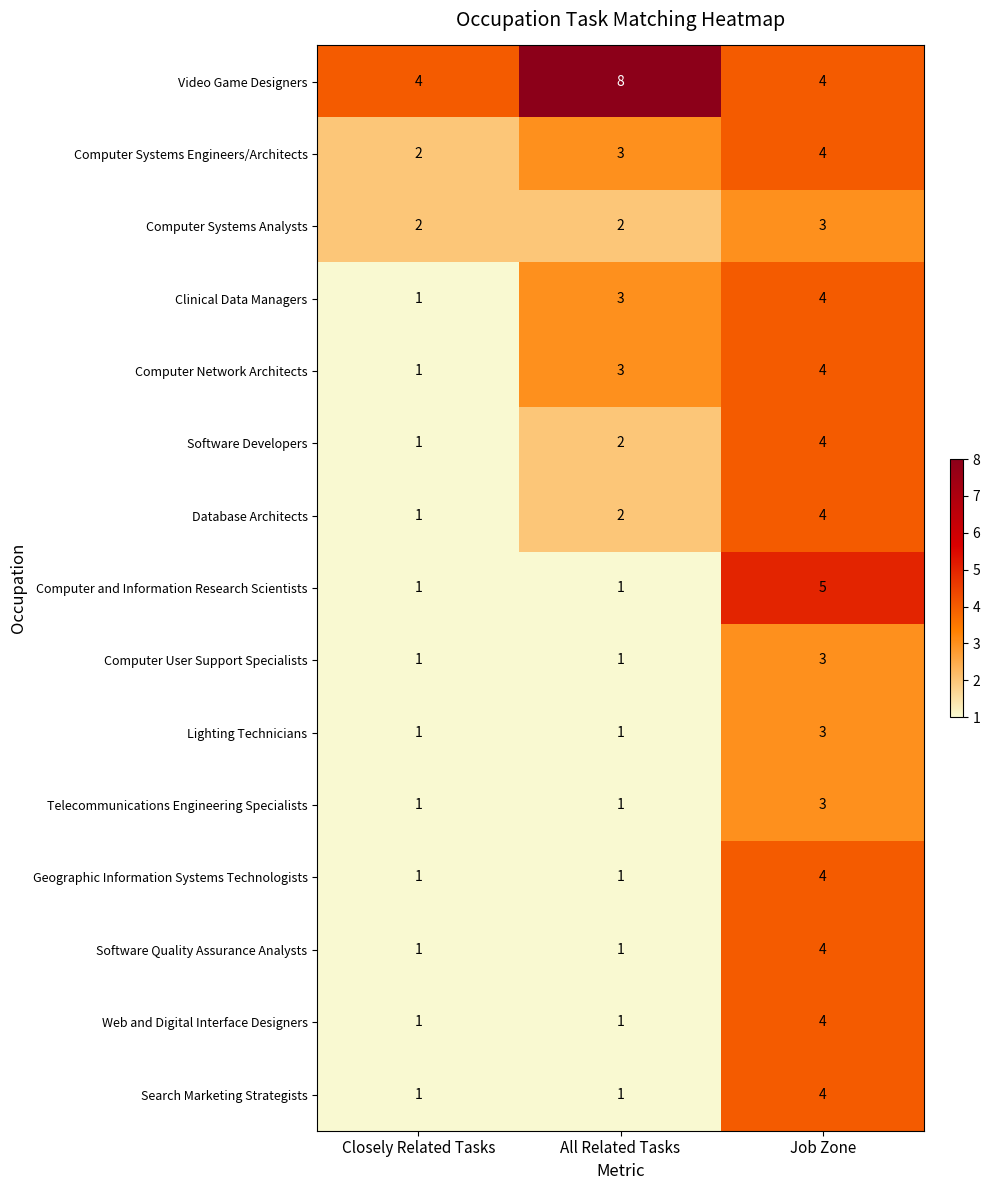

What is the difference between the Video Game Designers values at Closely Related Tasks and All Related Tasks?

4